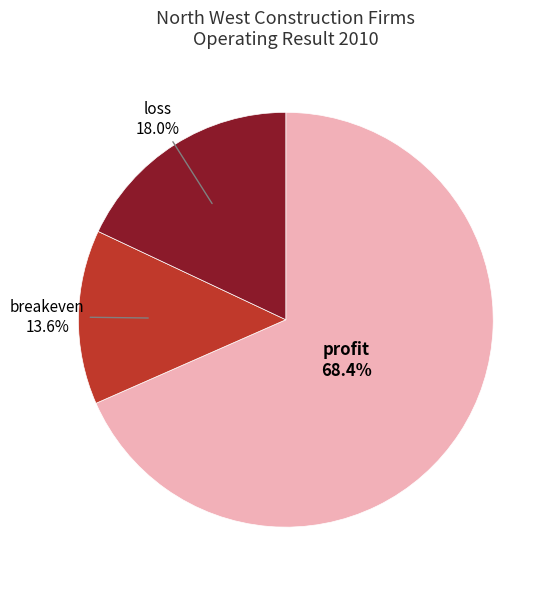

To the nearest percent, what portion does breakeven represent?

14%